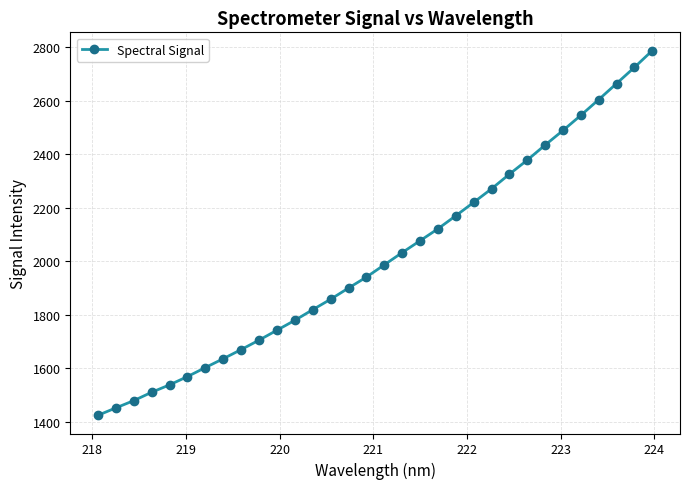

How many data points are less than 1986?

16